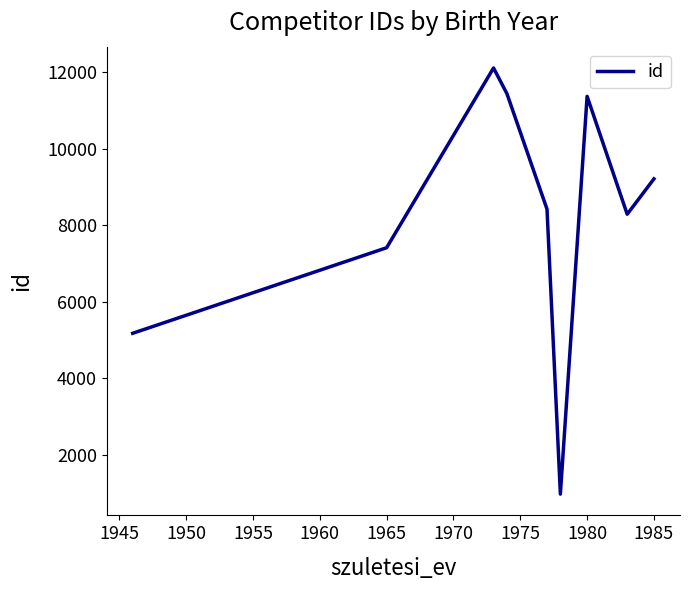

What is the maximum value shown in the chart?

12101